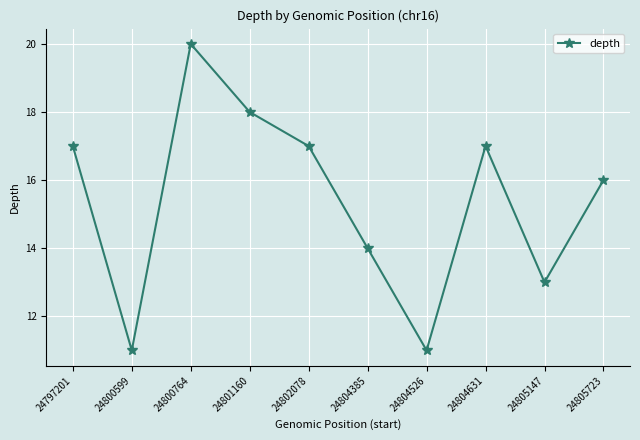

Approximately how many times larger is the value at 24801160 compared to 24804385?

1.3